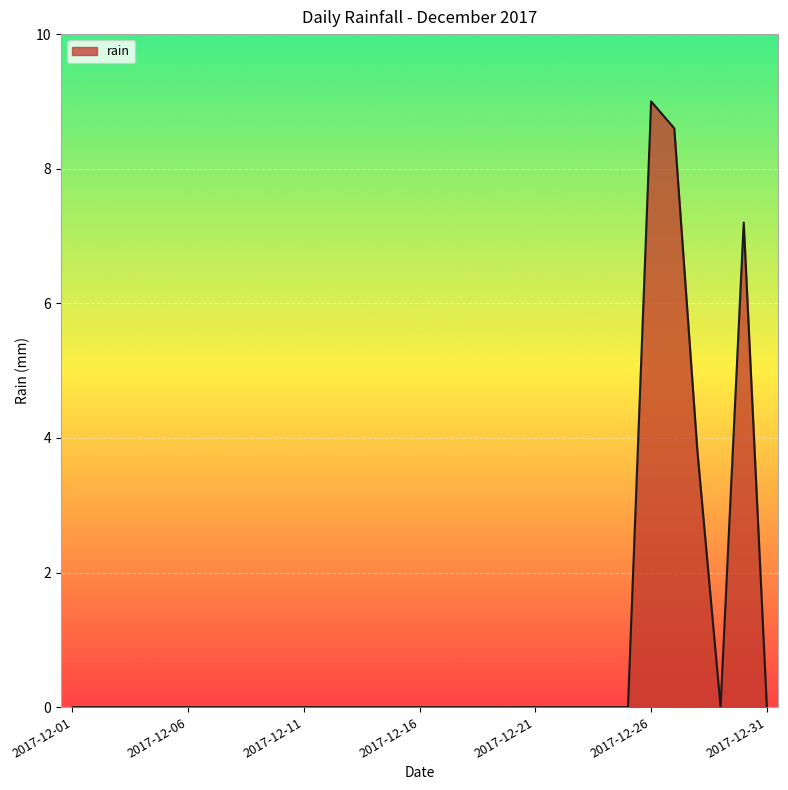

Reading right to left, list all the values displayed in this chart.

0.0	7.2	0.0	3.8	8.6	9.0	0.0	0.0	0.0	0.0	0.0	0.0	0.0	0.0	0.0	0.0	0.0	0.0	0.0	0.0	0.0	0.0	0.0	0.0	0.0	0.0	0.0	0.0	0.0	0.0	0.0